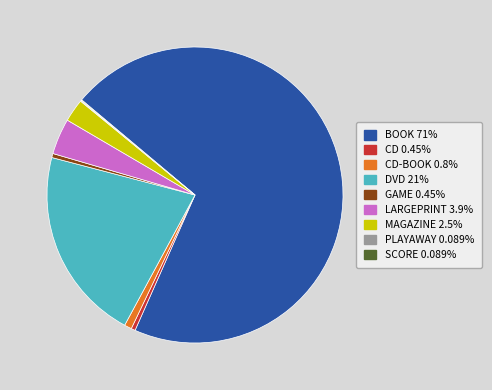

Is there any slice that represents more than half of the pie?

Yes